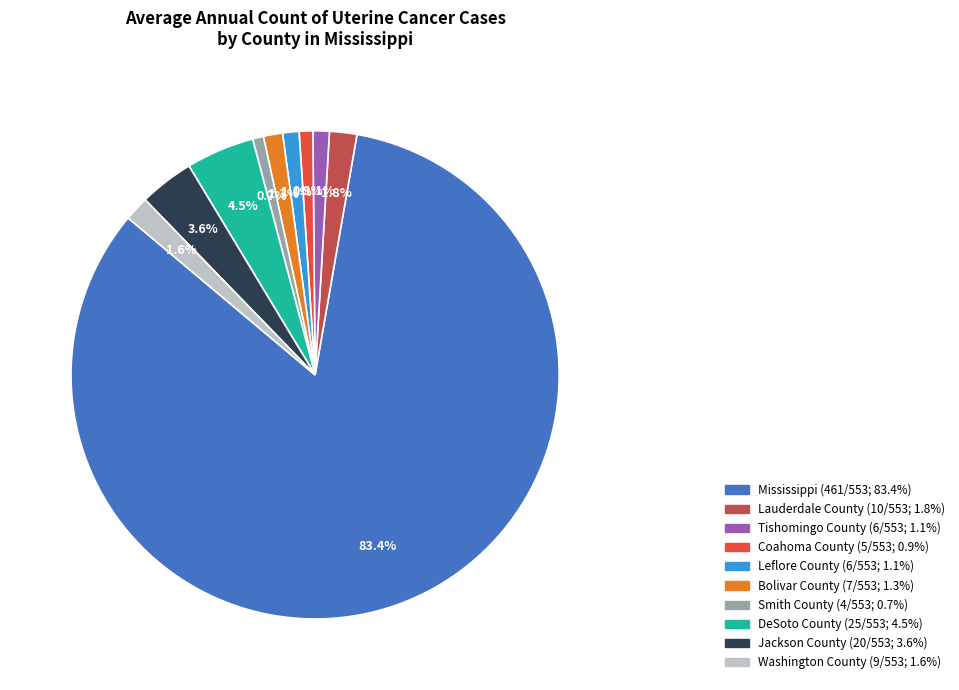

To the nearest percent, what percentage of the pie is Washington County?

2%